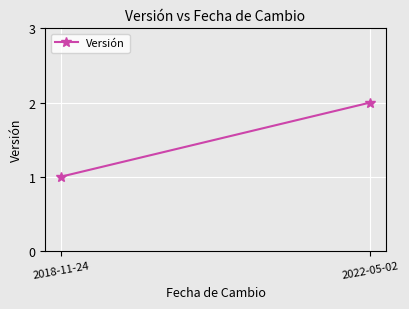

What is the label of the 1st point from the left?

2018-11-24